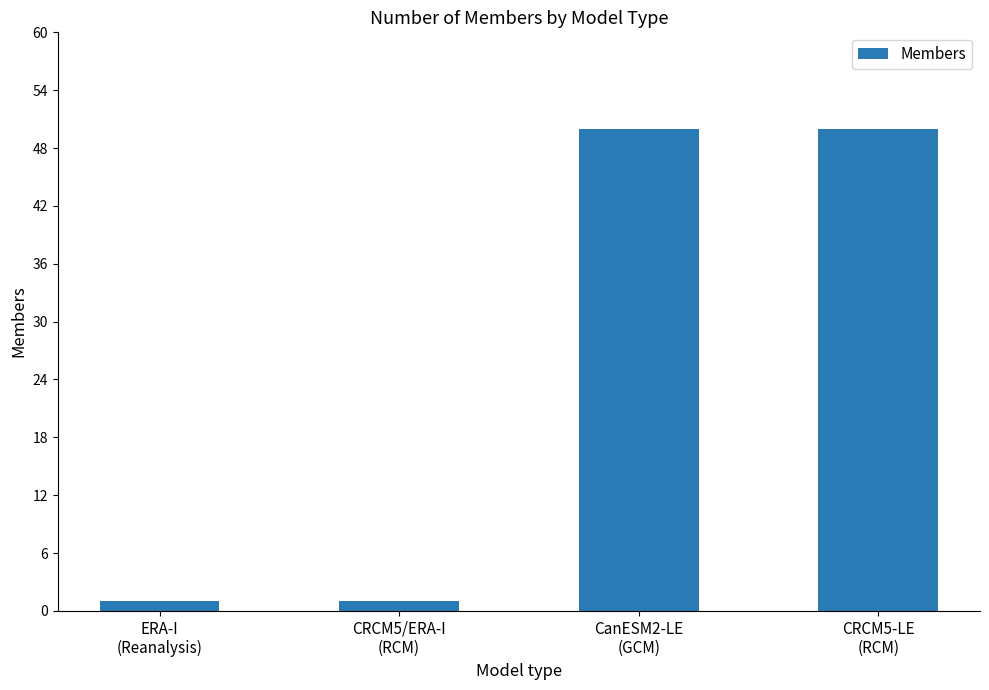

Read the value at CanESM2-LE
(GCM), to the nearest 5.

50